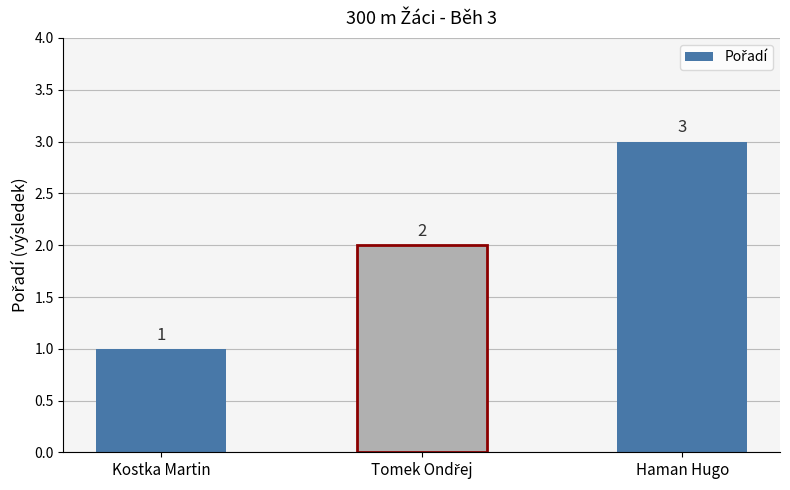

What is the greatest value displayed?

3